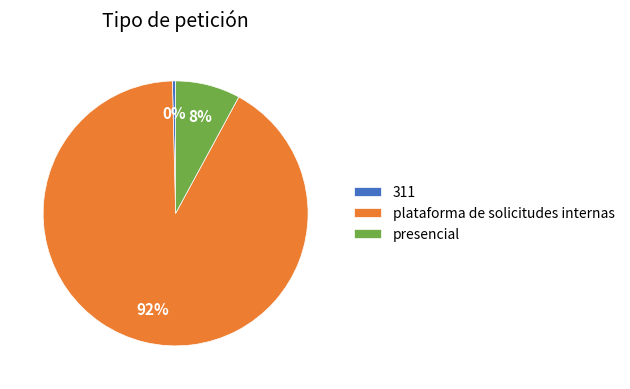

Which slice is the largest?

plataforma de solicitudes internas